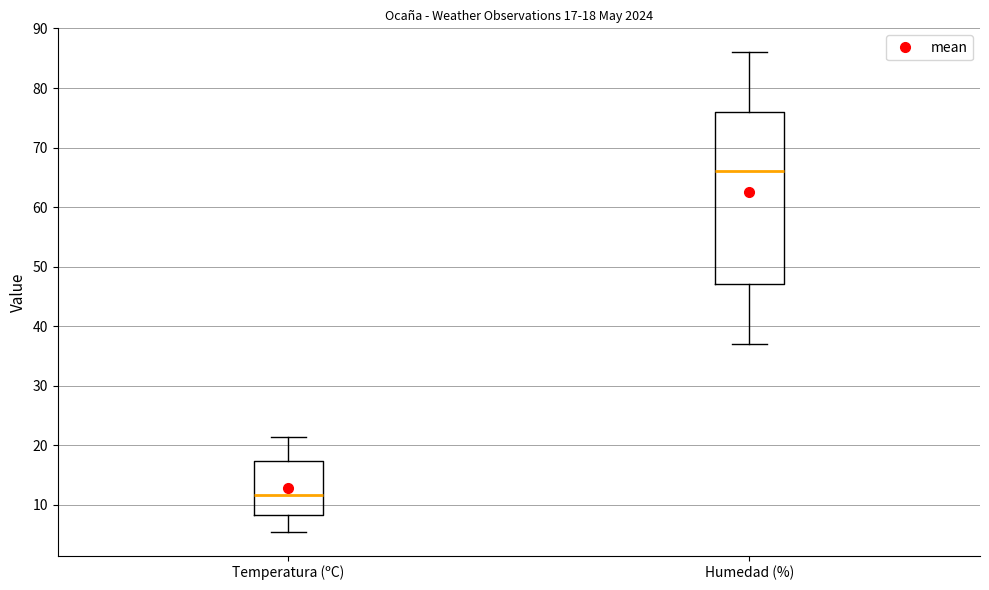

Which box is the tallest, from its lower edge to its upper edge?

Humedad (%)